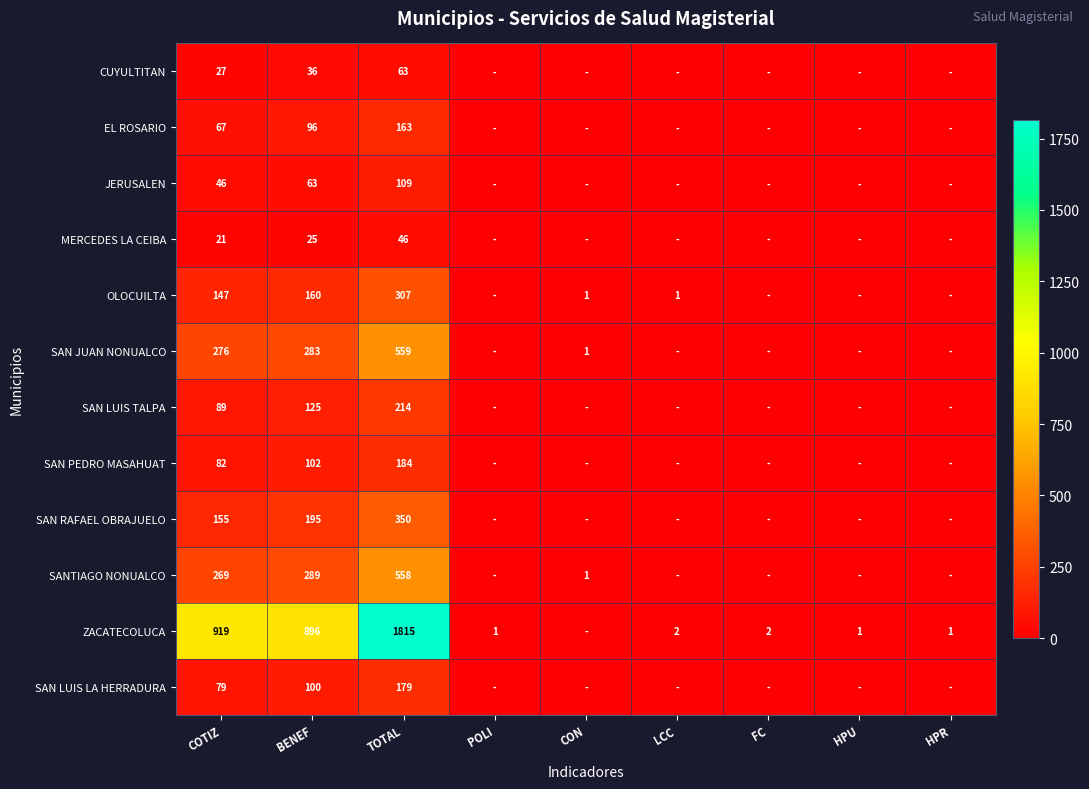

What is the maximum value shown in the chart?

1815